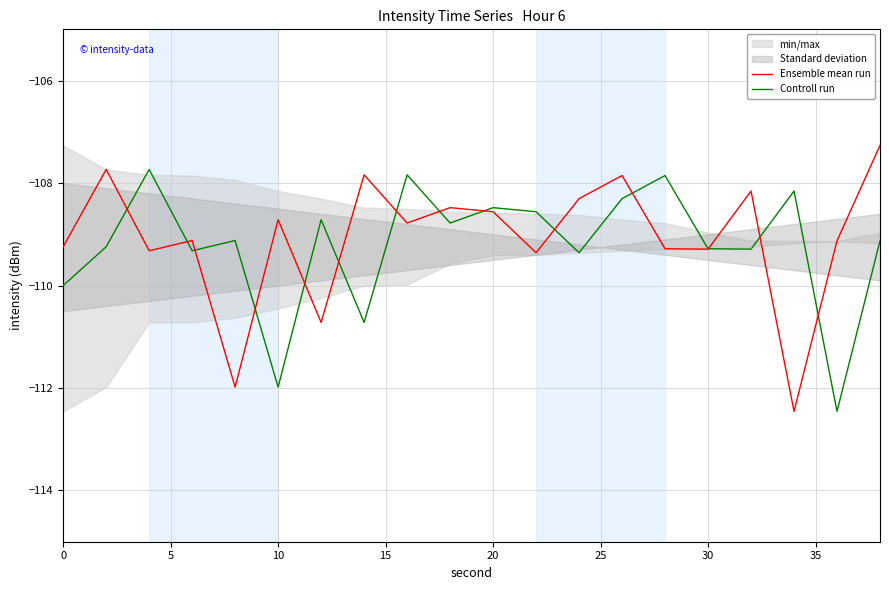

What is the difference between the maximum and minimum values in the Controll run series?

4.7